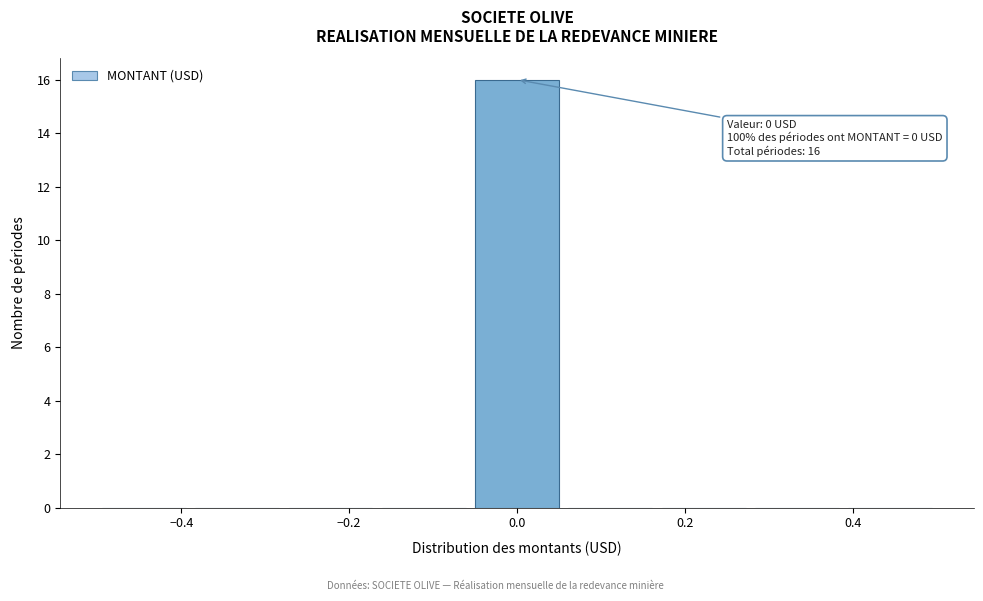

Which range on the x-axis has the tallest bar?

-0.06 to 0.06